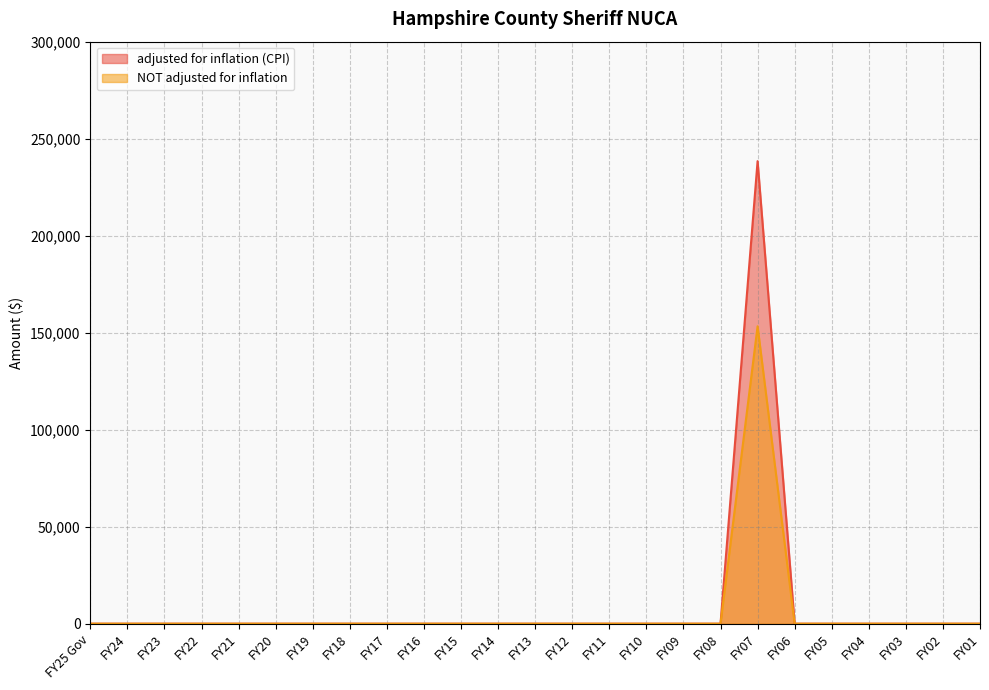

Reading right to left, what are all the values shown in this chart?

adjusted for inflation (CPI): FY01=0	FY02=0	FY03=0	FY04=0	FY05=0	FY06=0	FY07=238417	FY08=0	FY09=0	FY10=0	FY11=0	FY12=0	FY13=0	FY14=0	FY15=0	FY16=0	FY17=0	FY18=0	FY19=0	FY20=0	FY21=0	FY22=0	FY23=0	FY24=0	FY25 Gov=0
NOT adjusted for inflation: FY01=0	FY02=0	FY03=0	FY04=0	FY05=0	FY06=0	FY07=153300	FY08=0	FY09=0	FY10=0	FY11=0	FY12=0	FY13=0	FY14=0	FY15=0	FY16=0	FY17=0	FY18=0	FY19=0	FY20=0	FY21=0	FY22=0	FY23=0	FY24=0	FY25 Gov=0